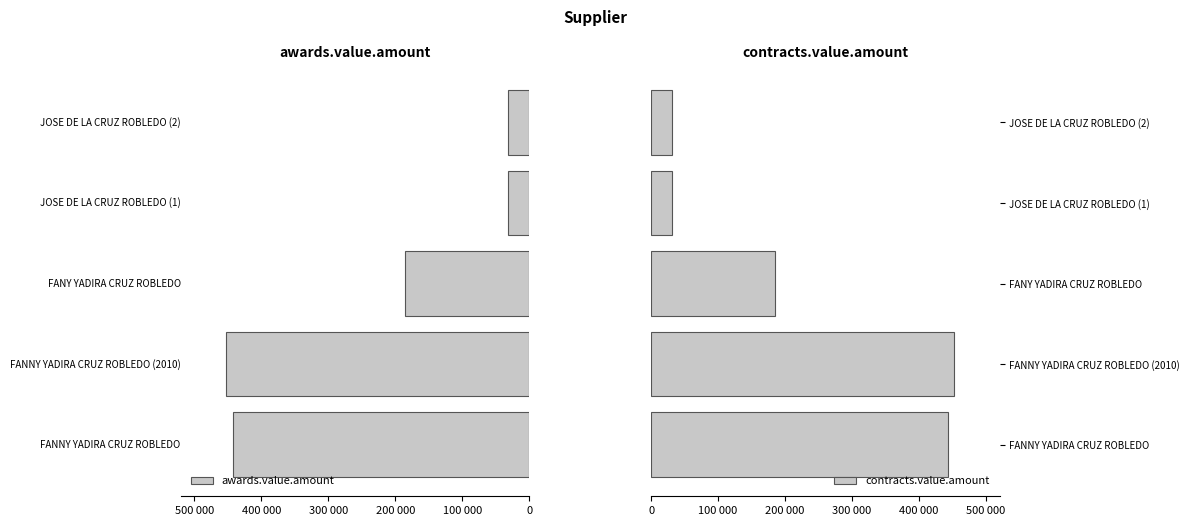

The value of contracts.value.amount at FANY YADIRA CRUZ ROBLEDO is 114879.6. True or false?

False